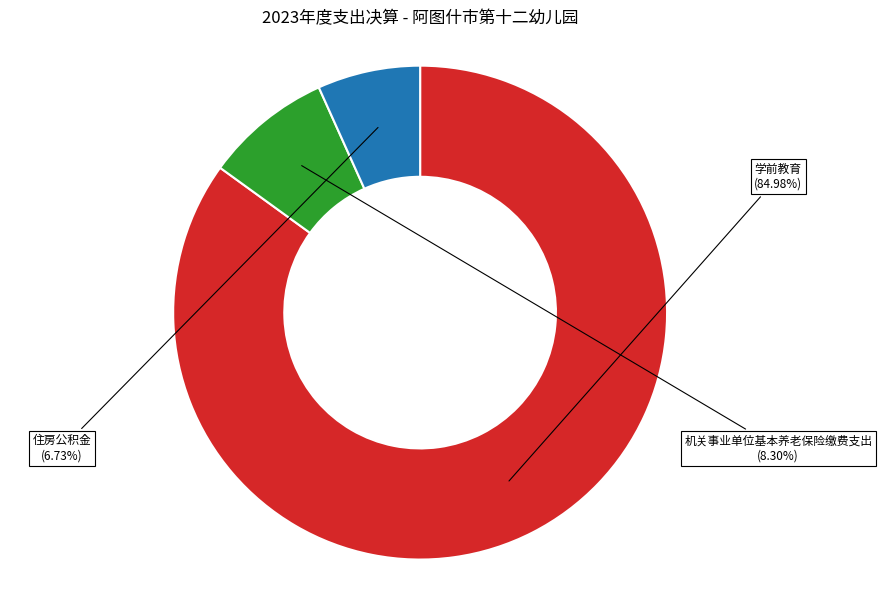

Which category has the smallest portion of the pie?

住房公积金